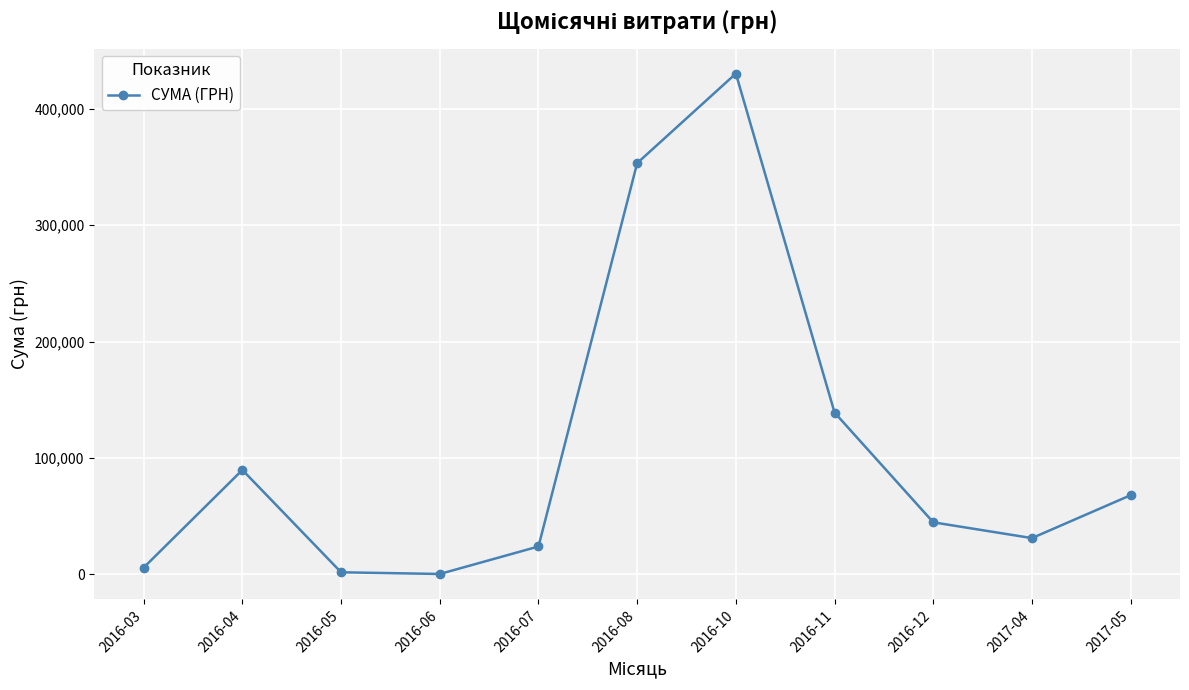

What is the approximate value at 2016-10?

430416.3